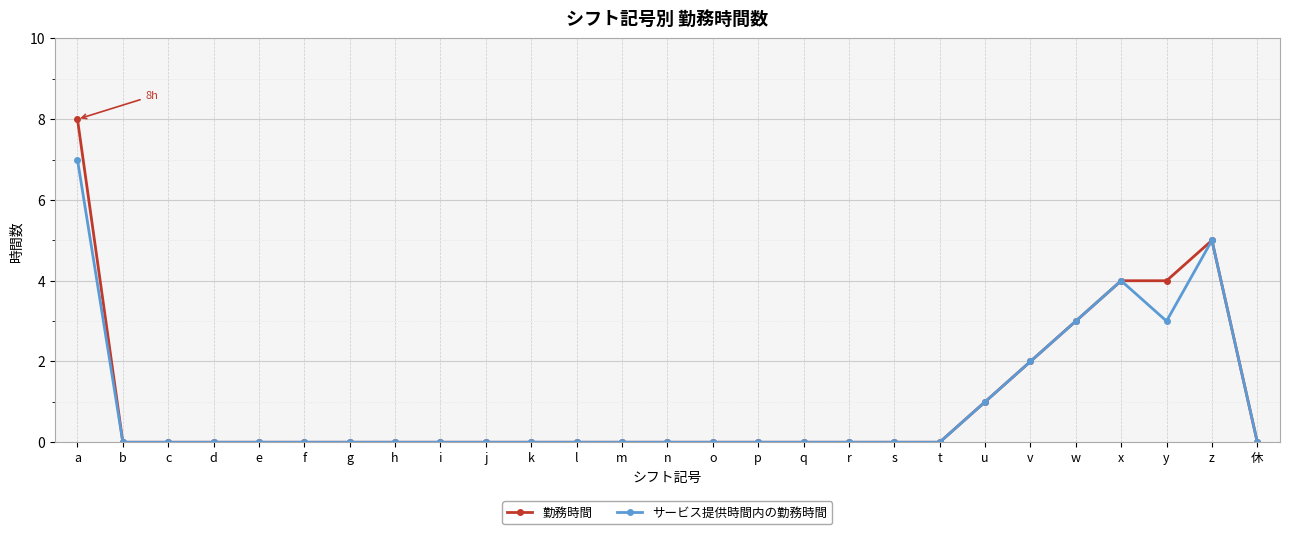

True or false: サービス提供時間内の勤務時間 has a value of 11 at a.

False